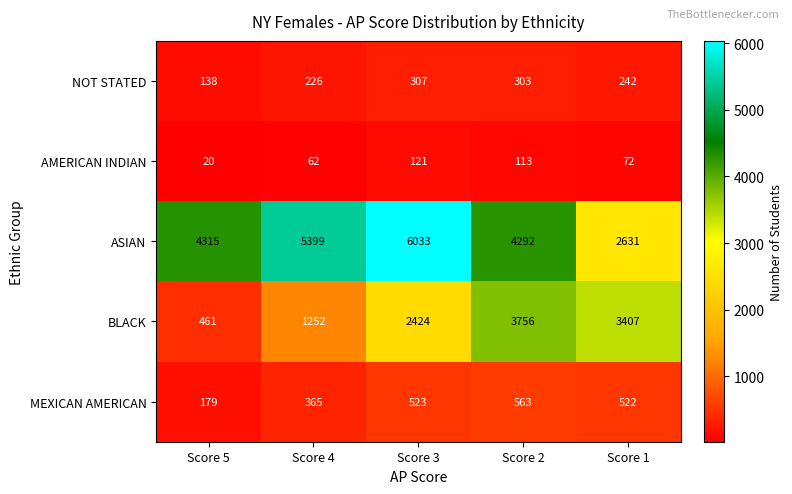

What is the sum of the MEXICAN AMERICAN values at Score 4 and Score 1?

887